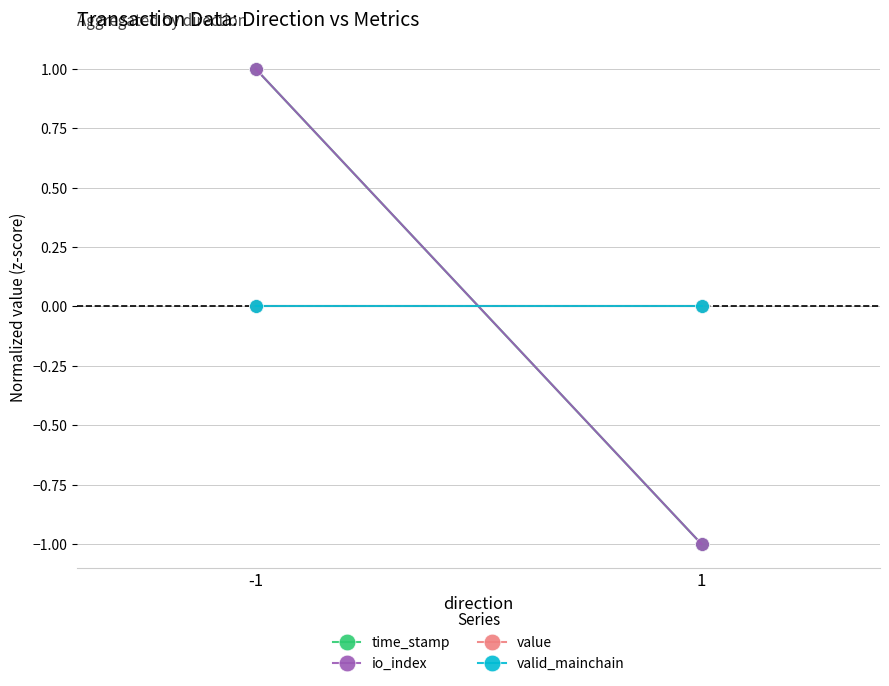

Which has a higher value, -1 or 1?

-1